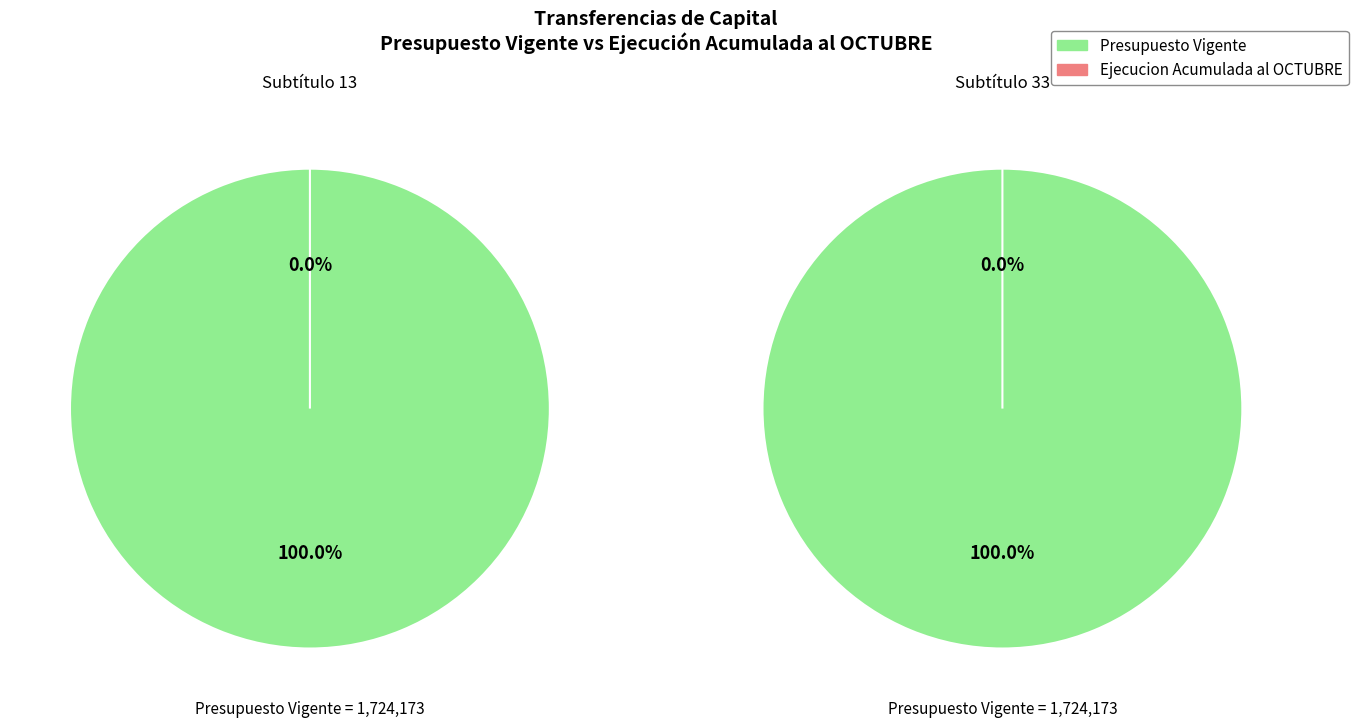

Count the number of slices in the pie.

2